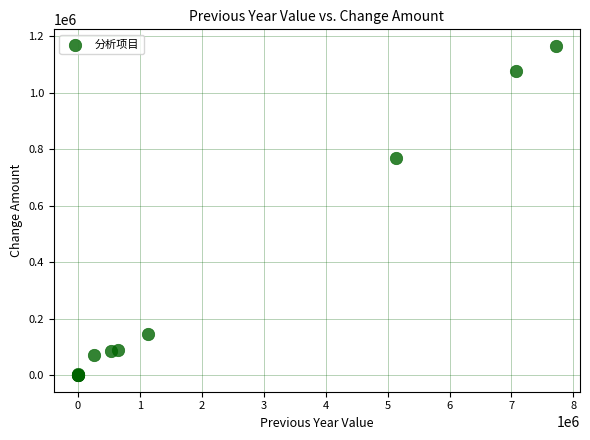

What Y value in the scatter plot is closest to 582683?

769850.2